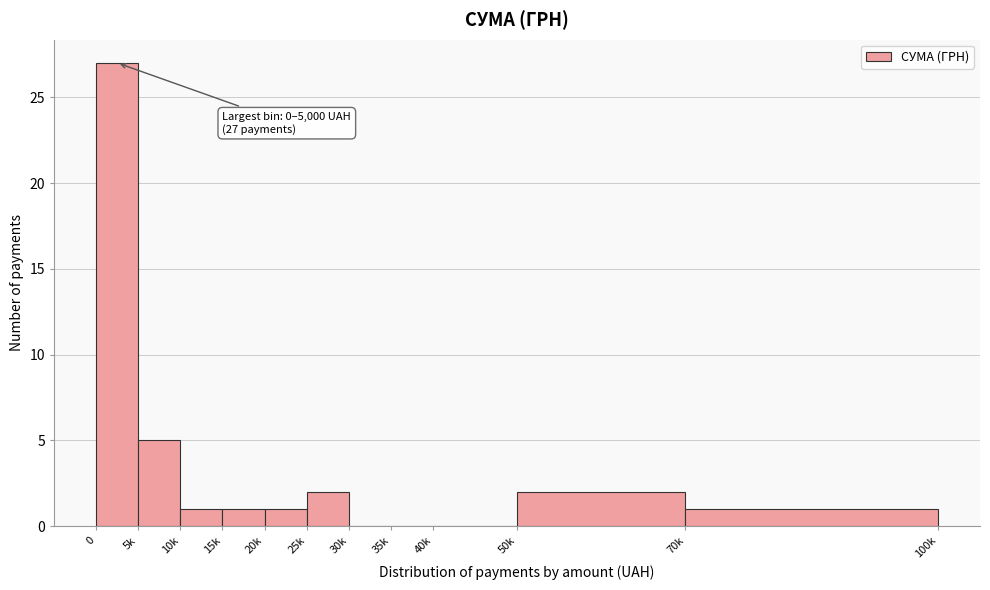

Reading left to right, what are all the values shown in this chart?

0=27	5k=5	10k=1	15k=1	20k=1	25k=2	30k=0	35k=0	40k=0	50k=2	70k=1